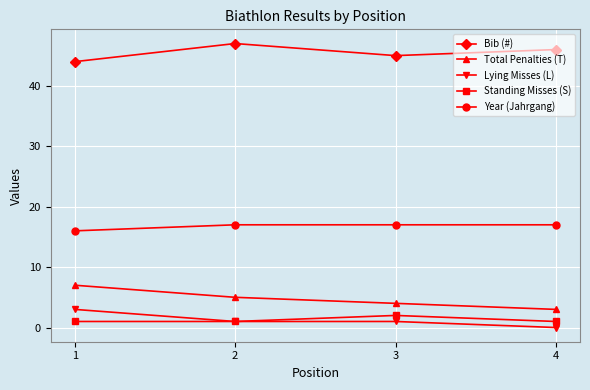

At which label does Lying Misses (L) first exceed 1?

1